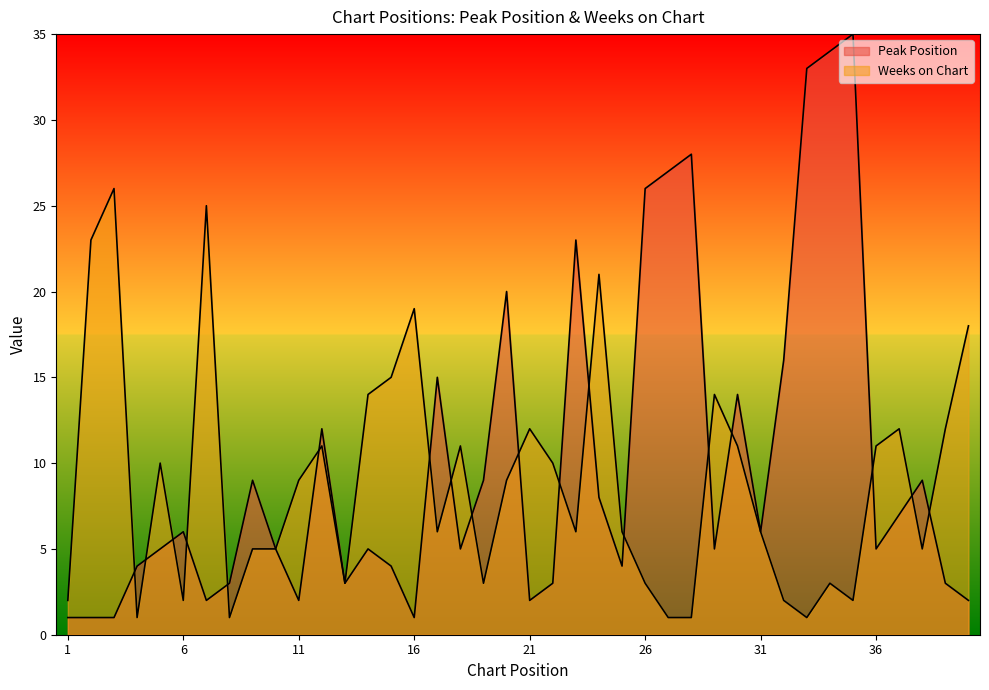

Reading left to right, list all the values displayed in this chart.

Peak Position: 1=1	2=1	3=1	4=4	5=5	6=6	7=2	8=3	9=9	10=5	11=2	12=12	13=3	14=5	15=4	16=1	17=15	18=5	19=9	20=20	21=2	22=3	23=23	24=8	25=4	26=26	27=27	28=28	29=5	30=14	31=6	32=16	33=33	34=34	35=35	36=5	37=7	38=9	39=3	40=2
Weeks on Chart: 1=2	2=23	3=26	4=1	5=10	6=2	7=25	8=1	9=5	10=5	11=9	12=11	13=3	14=14	15=15	16=19	17=6	18=11	19=3	20=9	21=12	22=10	23=6	24=21	25=6	26=3	27=1	28=1	29=14	30=11	31=6	32=2	33=1	34=3	35=2	36=11	37=12	38=5	39=12	40=18